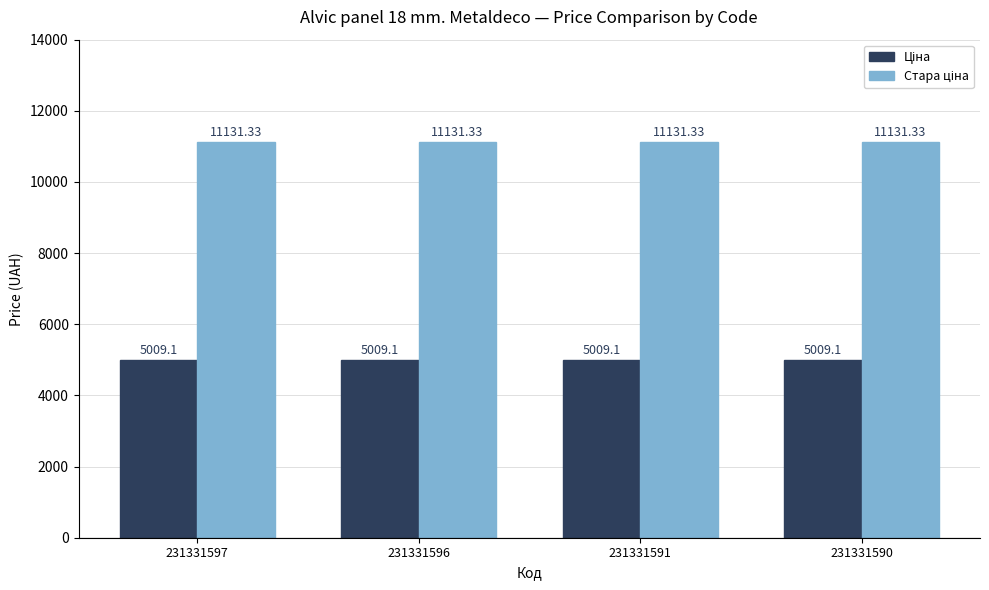

What is the total value across all series at 231331590?

16140.4